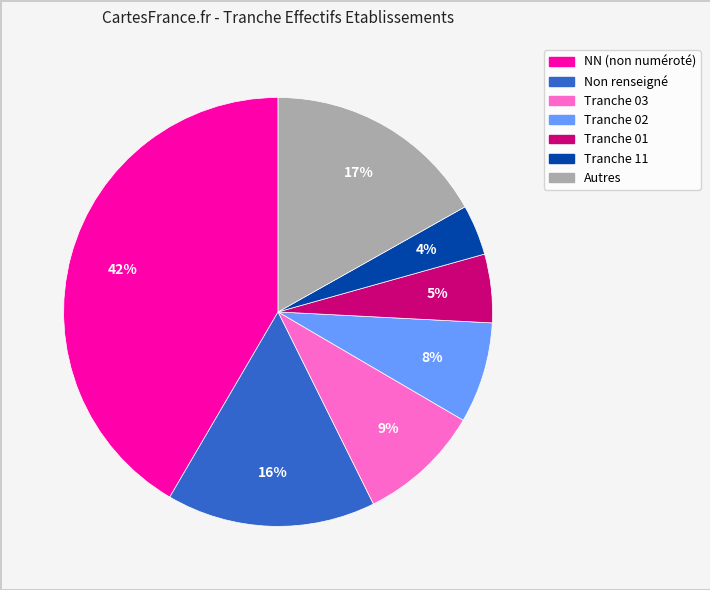

Does any single category account for the majority?

No